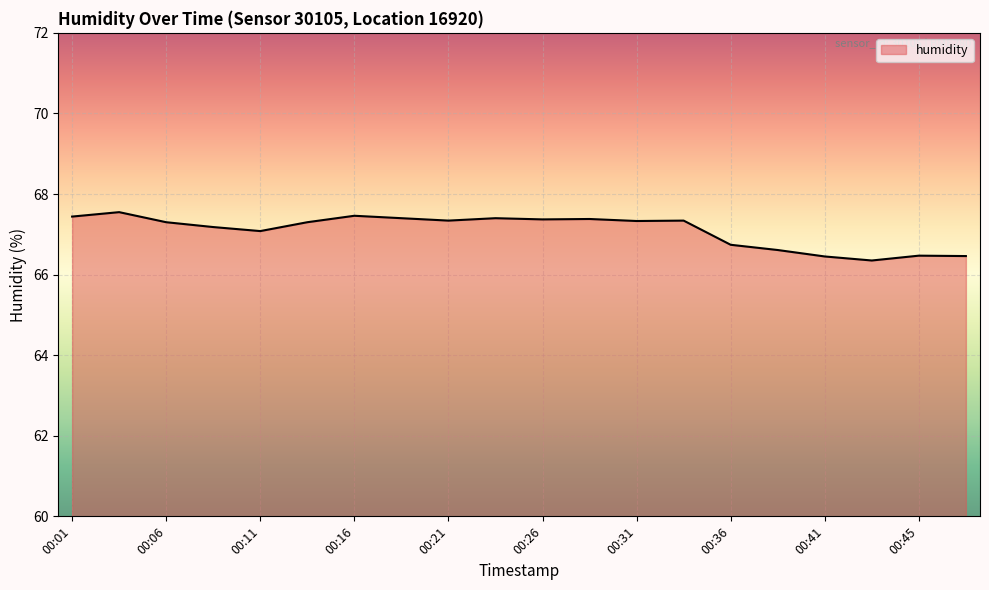

What is the difference between the maximum and minimum values?

1.2